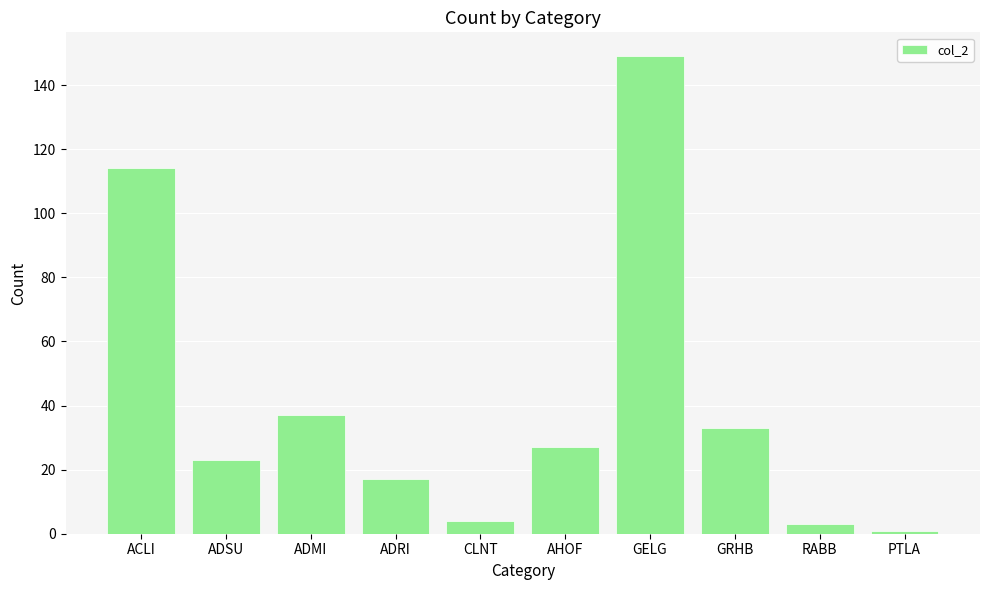

Are the bars grouped side by side (vs. stacked)?

No